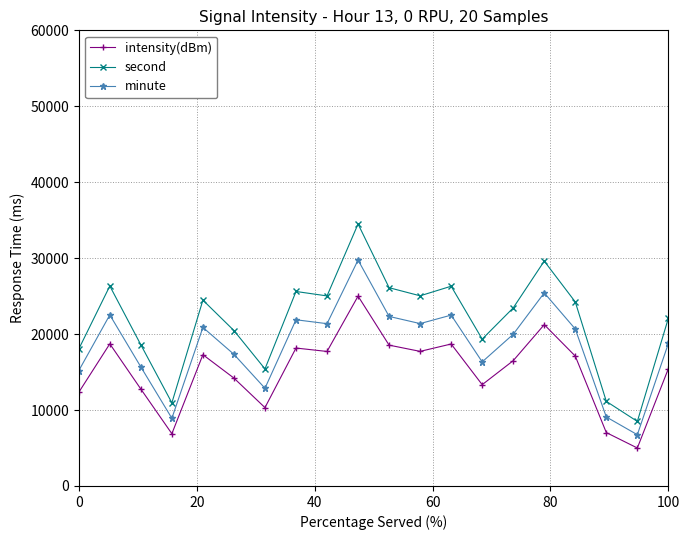

True or false: intensity(dBm) has more than 0 interior local peaks.

True